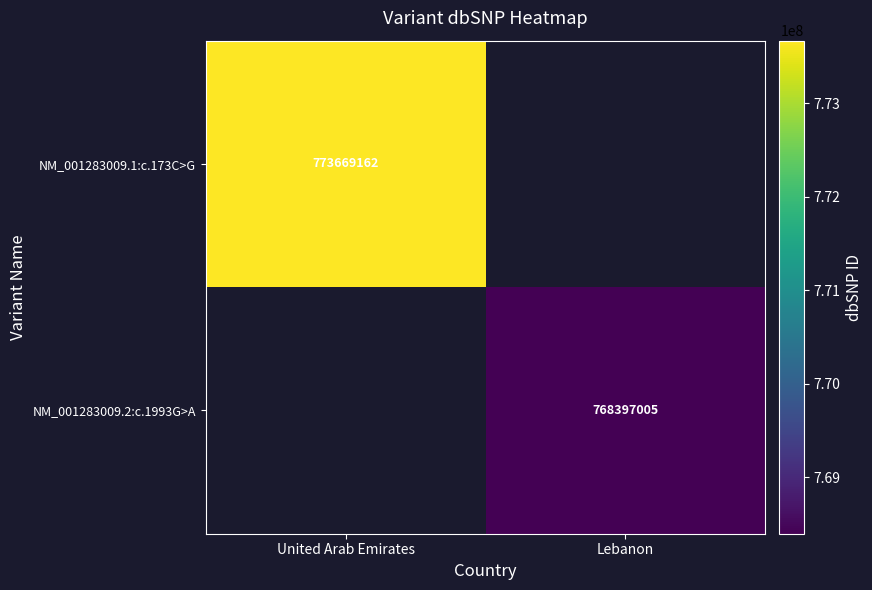

Is the value of NM_001283009.2:c.1993G>A at Lebanon greater than the value of NM_001283009.1:c.173C>G at United Arab Emirates?

No